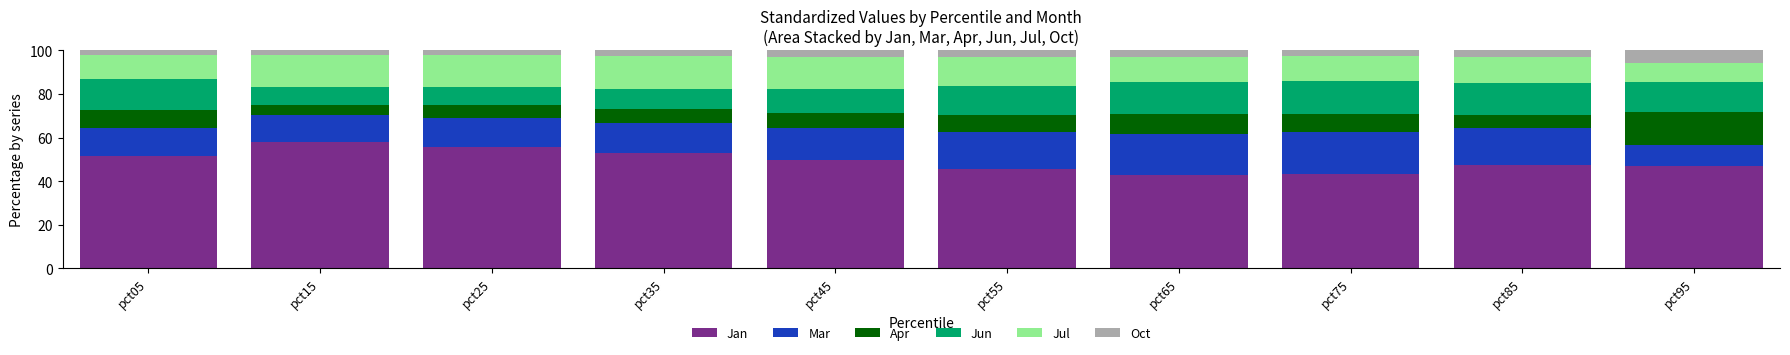

What is the average value of the Jan series?

49.4